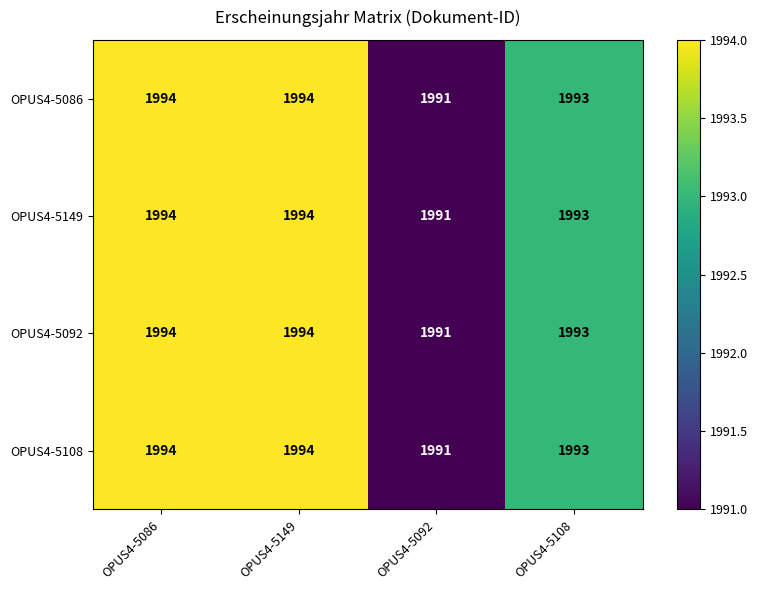

What is the total value across all series at OPUS4-5086?

7976